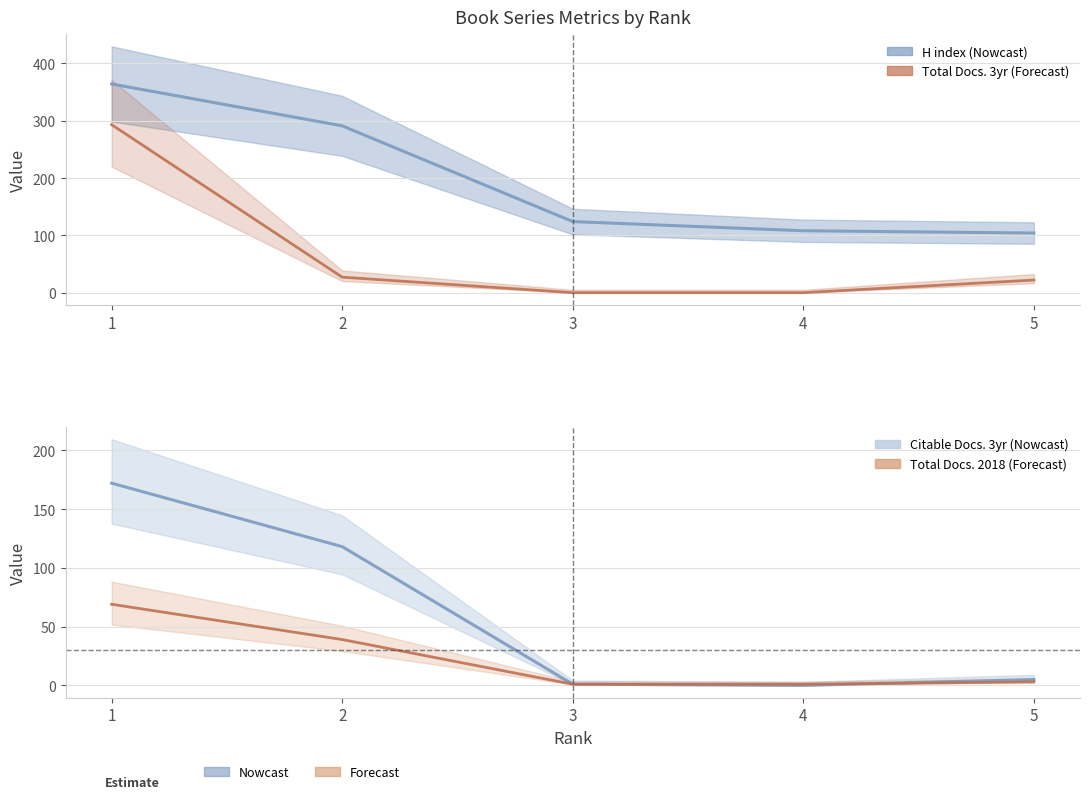

Reading left to right, list all the values displayed in this chart.

H index: 1=364	2=291	3=124	4=108	5=104
Total Docs. (3years): 1=293	2=27	3=0	4=0	5=22
Citable Docs. (3years): 1=172	2=118	3=1	4=0	5=5
Total Docs. (2018): 1=69	2=39	3=1	4=1	5=3